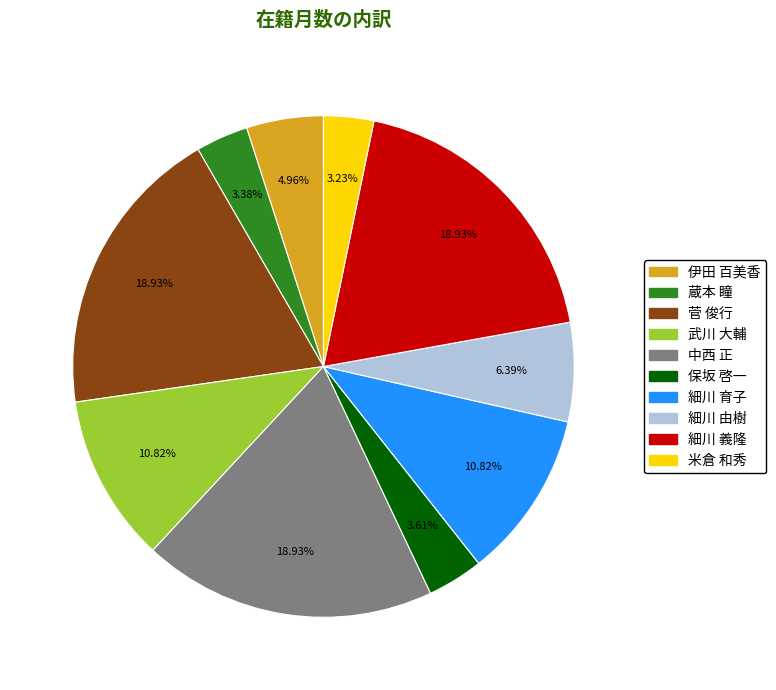

True or false: 中西 正 accounts for 32% of the total.

False